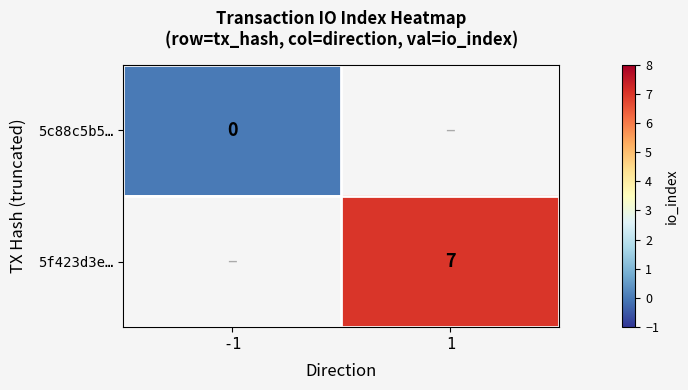

How many categories are shown in the chart?

2